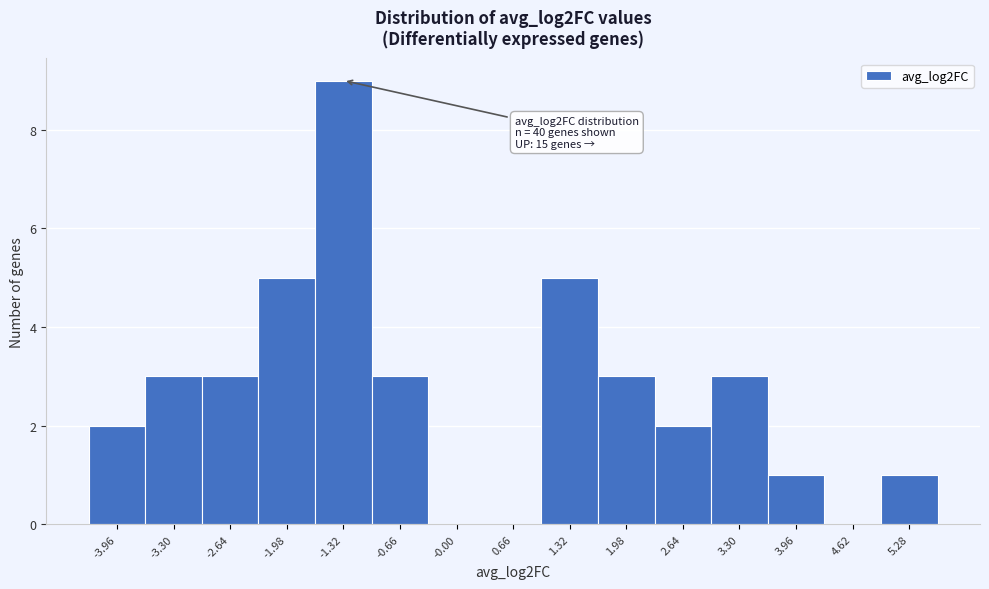

Which range on the x-axis has the tallest bar?

-1.7 to -1.0